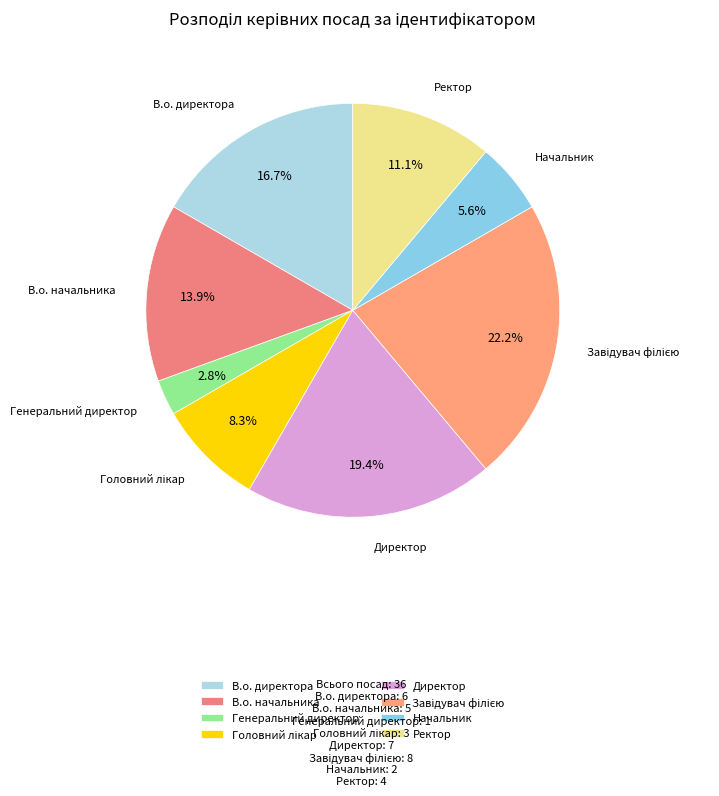

Is it true that Директор is 11% of the pie?

False